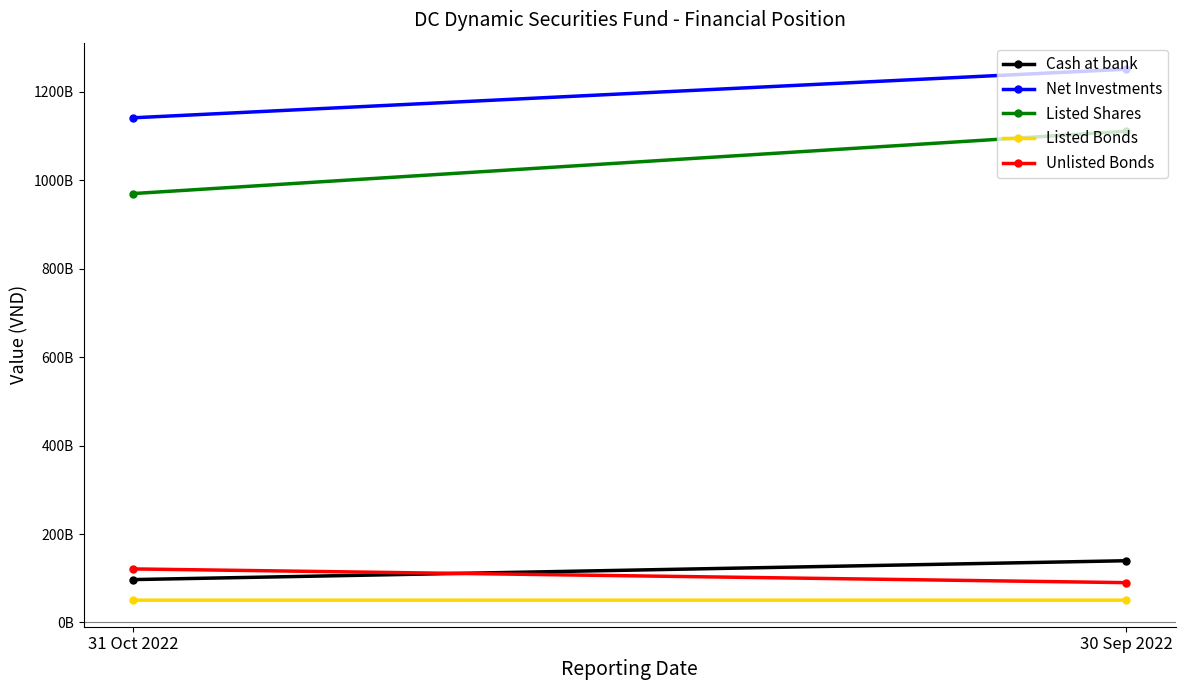

At which category is the sum across all series the highest?

30 Sep 2022